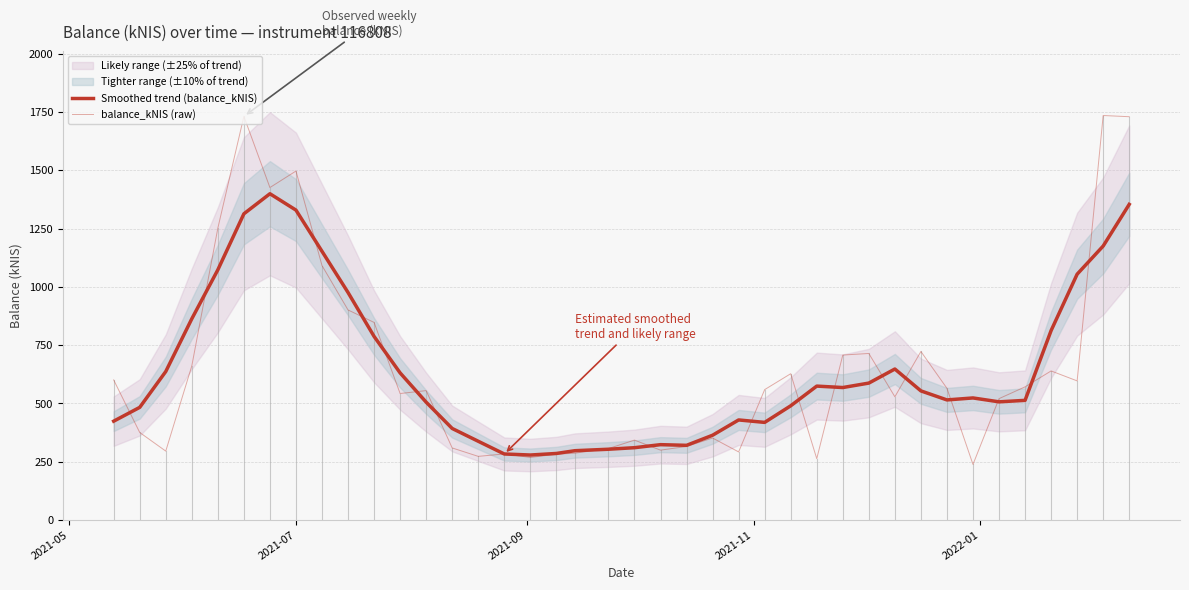

Rank the series by their maximum value, from highest to lowest.

balance_kNIS (raw), Smoothed trend (balance_kNIS)